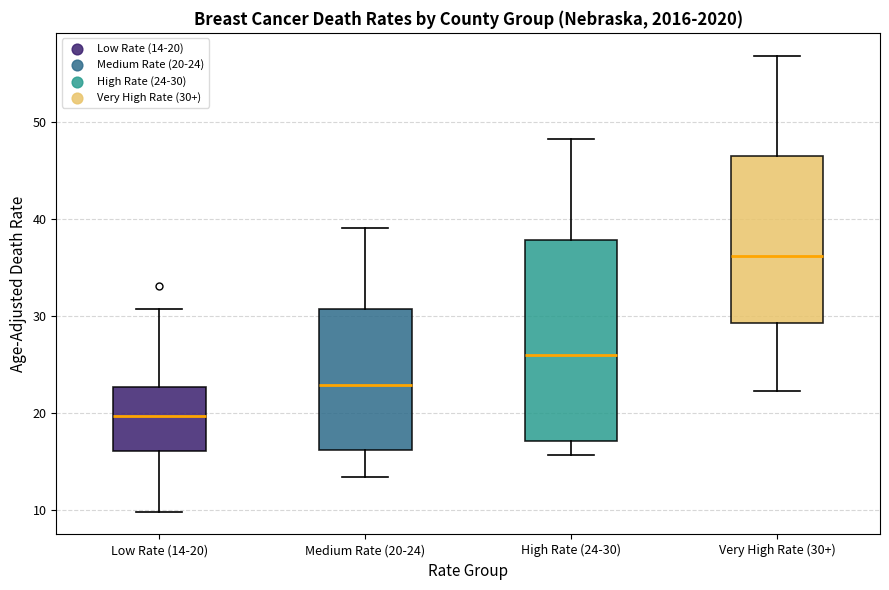

Which box is the tallest, from its lower edge to its upper edge?

High Rate (24-30)